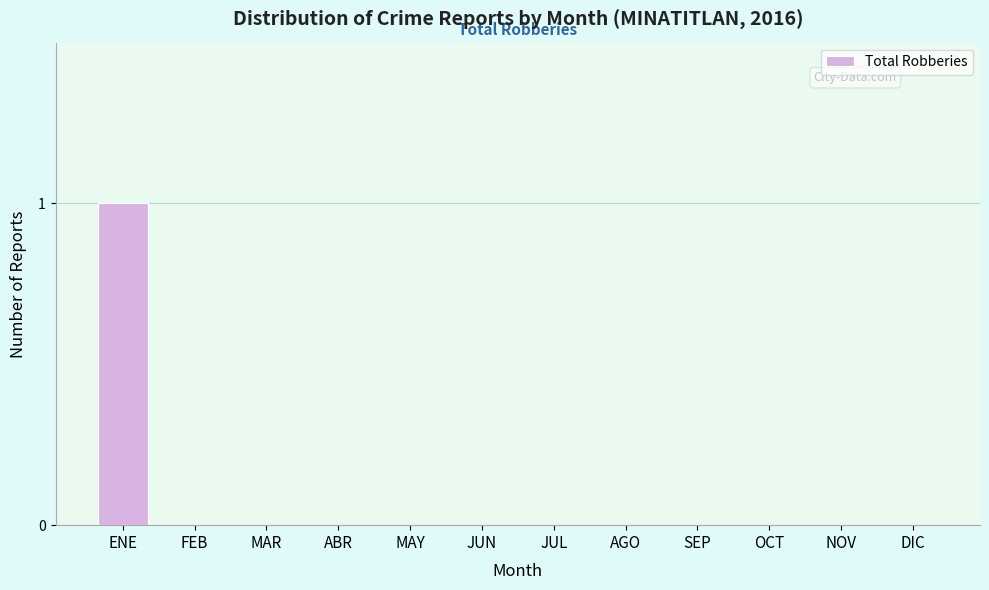

Reading right to left, transcribe all the data shown in this chart.

DIC=0	NOV=0	OCT=0	SEP=0	AGO=0	JUL=0	JUN=0	MAY=0	ABR=0	MAR=0	FEB=0	ENE=1